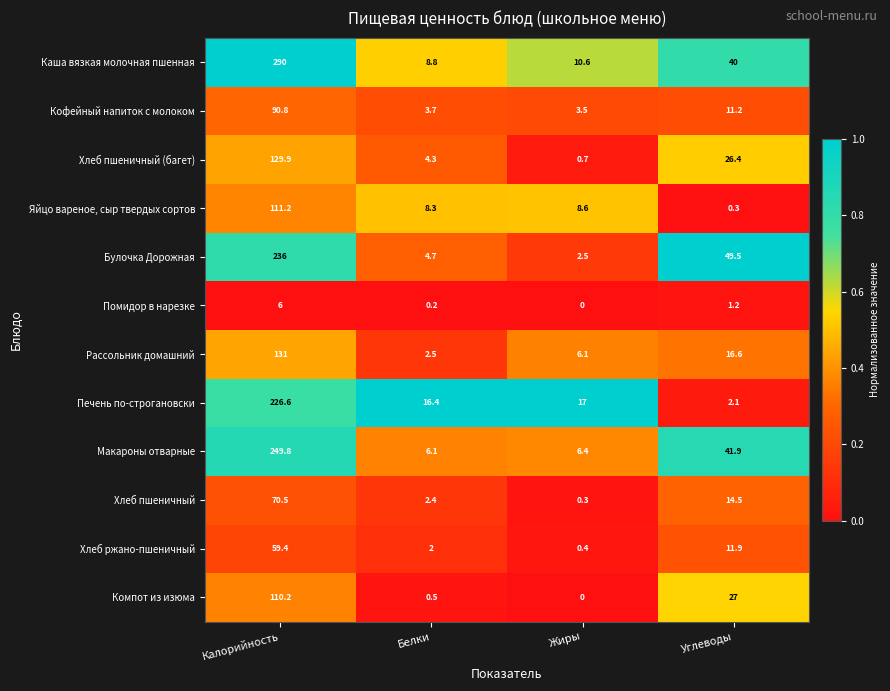

At which category is the sum across all series the highest?

Калорийность